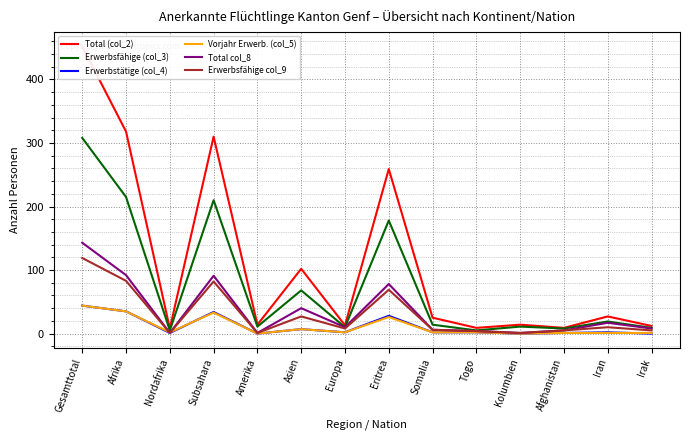

At which category is the sum across all series the highest?

Gesamttotal